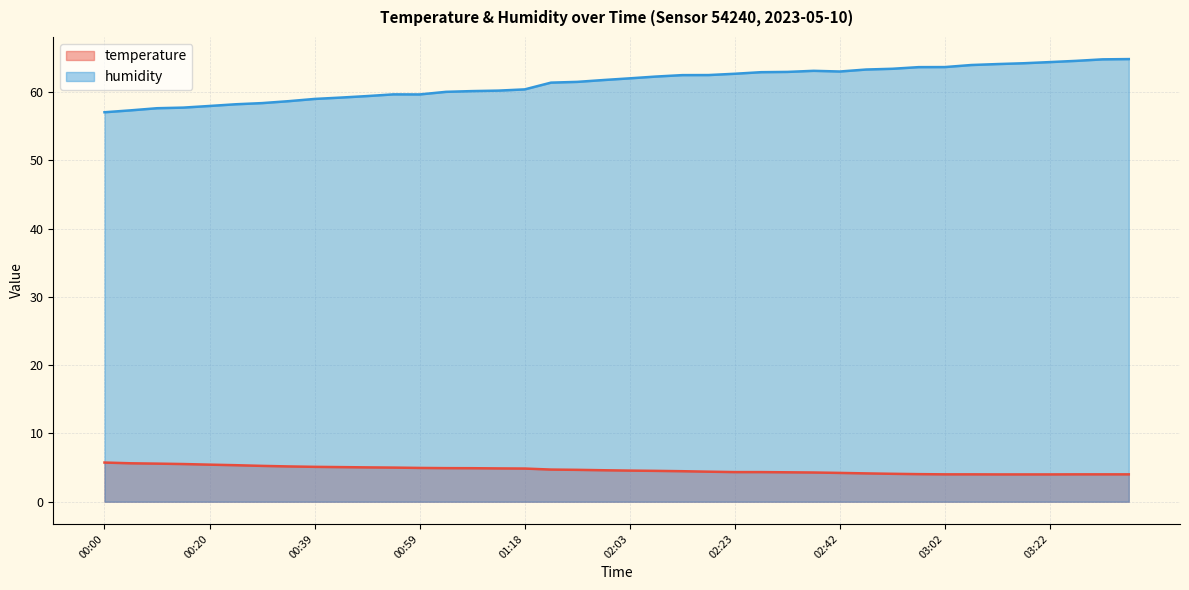

List the series in order of their peak value, lowest first.

temperature, humidity